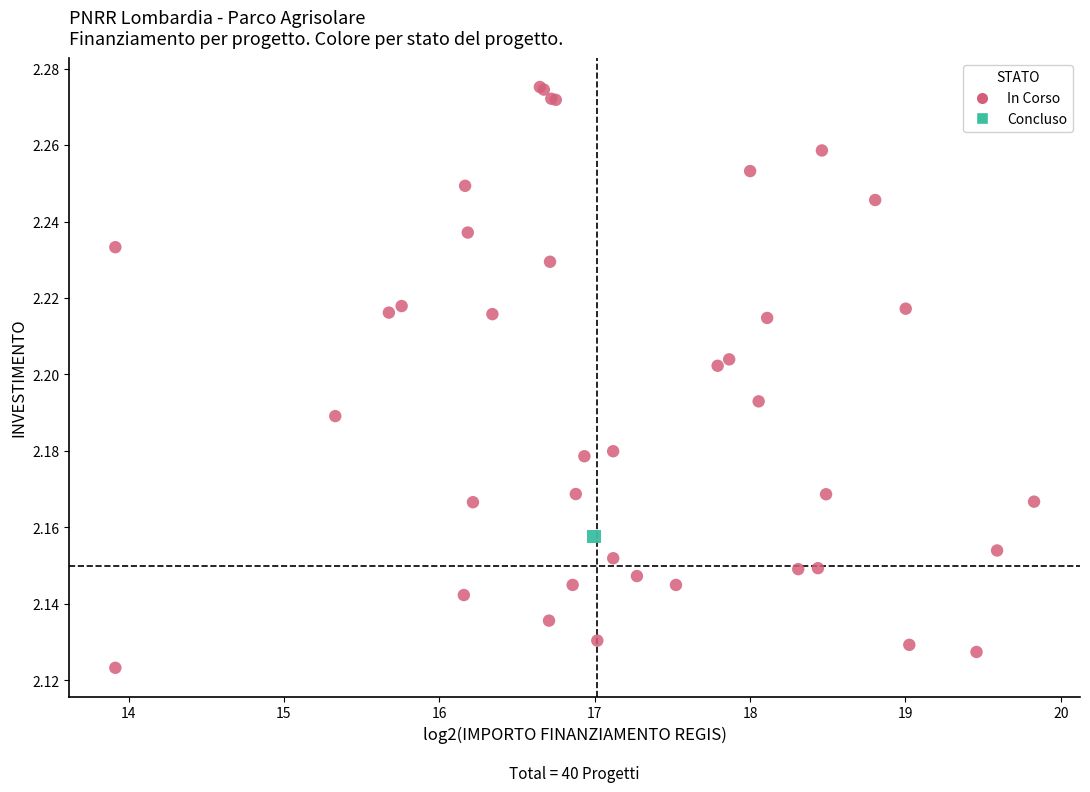

What are all the series names shown in the legend?

In Corso, Concluso